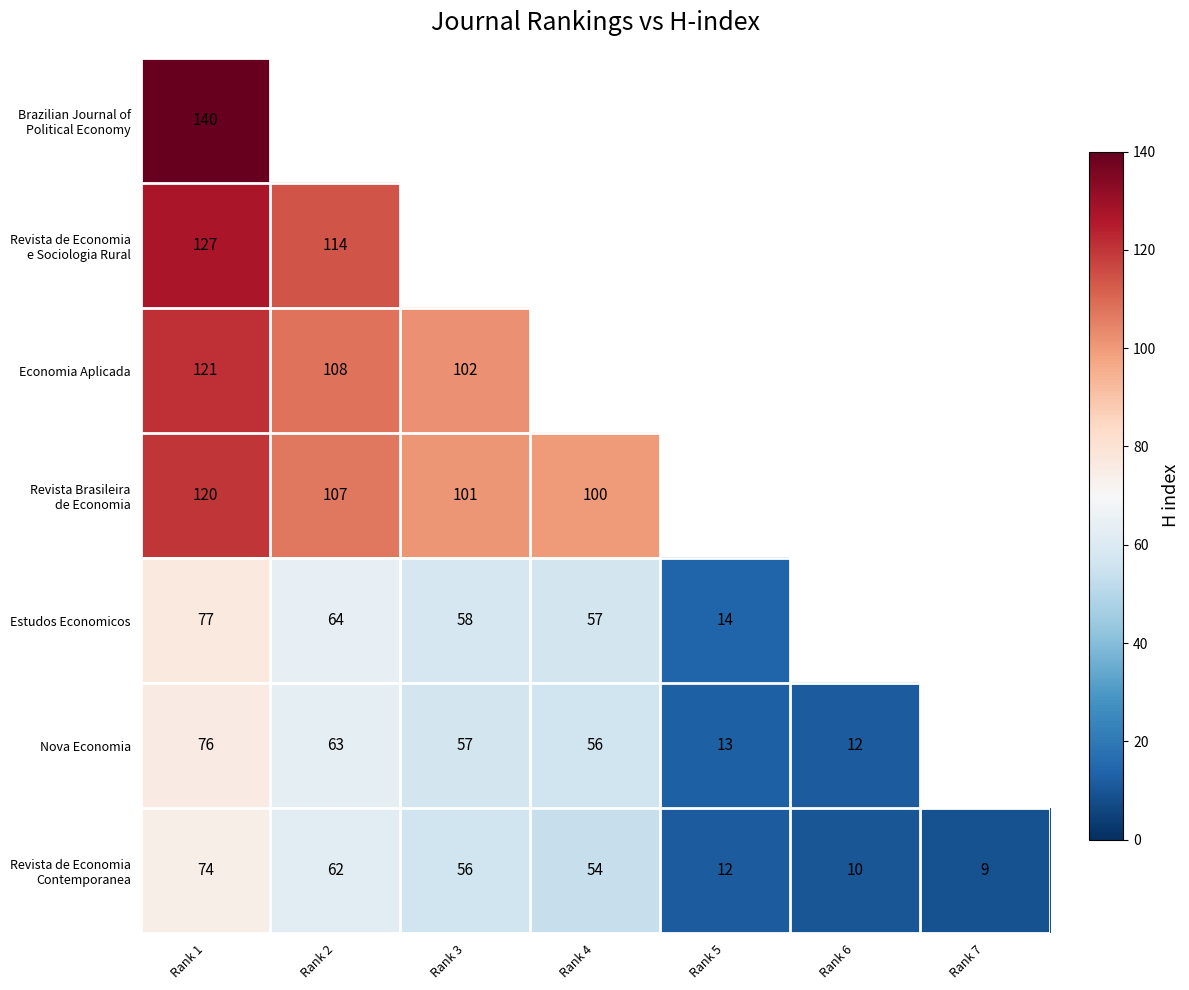

What is the difference between the highest and lowest values at Rank 1?

66